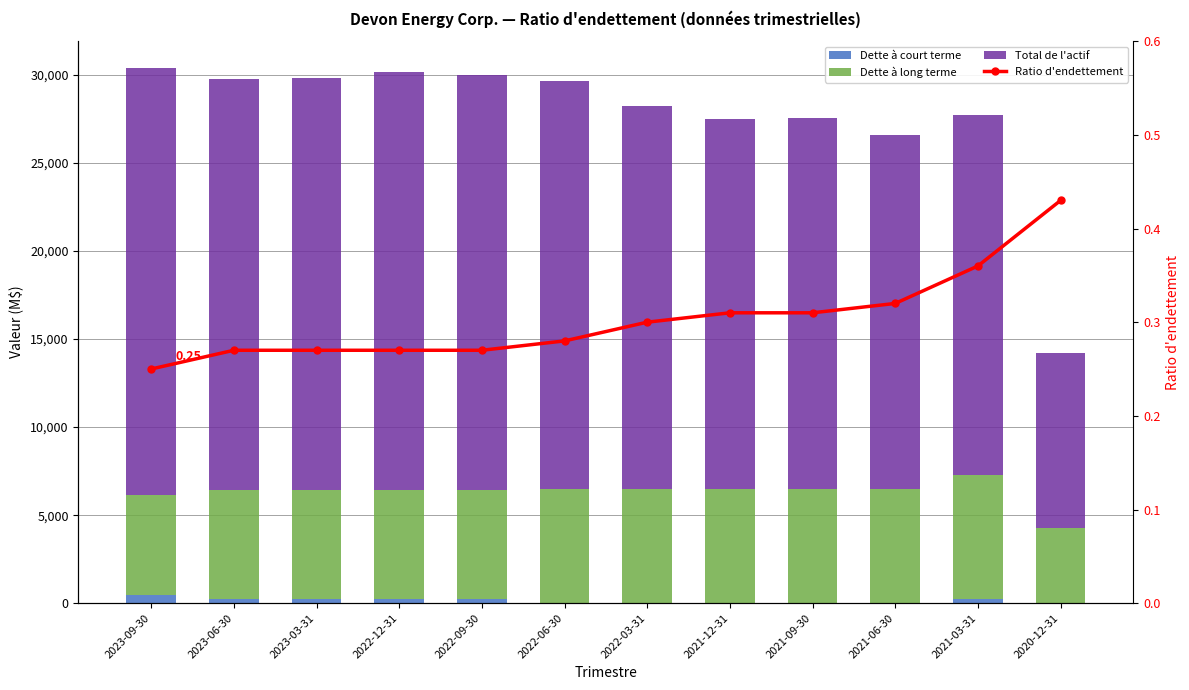

Which series has the largest range (max minus min)?

Total de l'actif